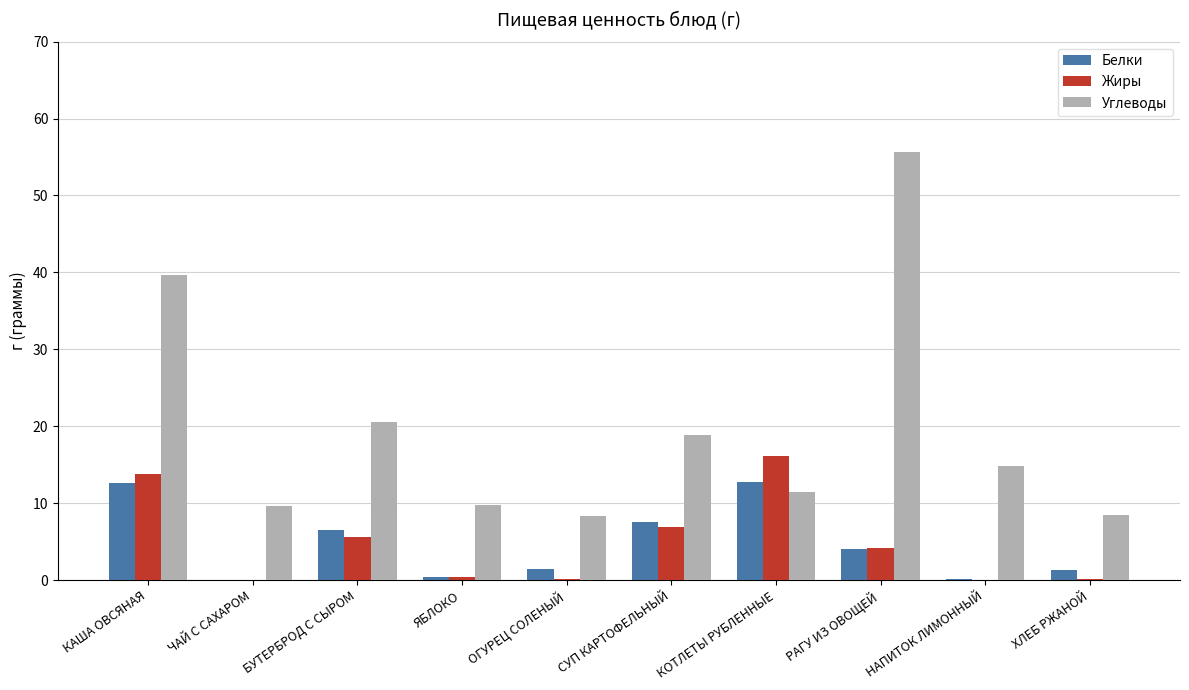

How many values in the Жиры series exceed 4?

5